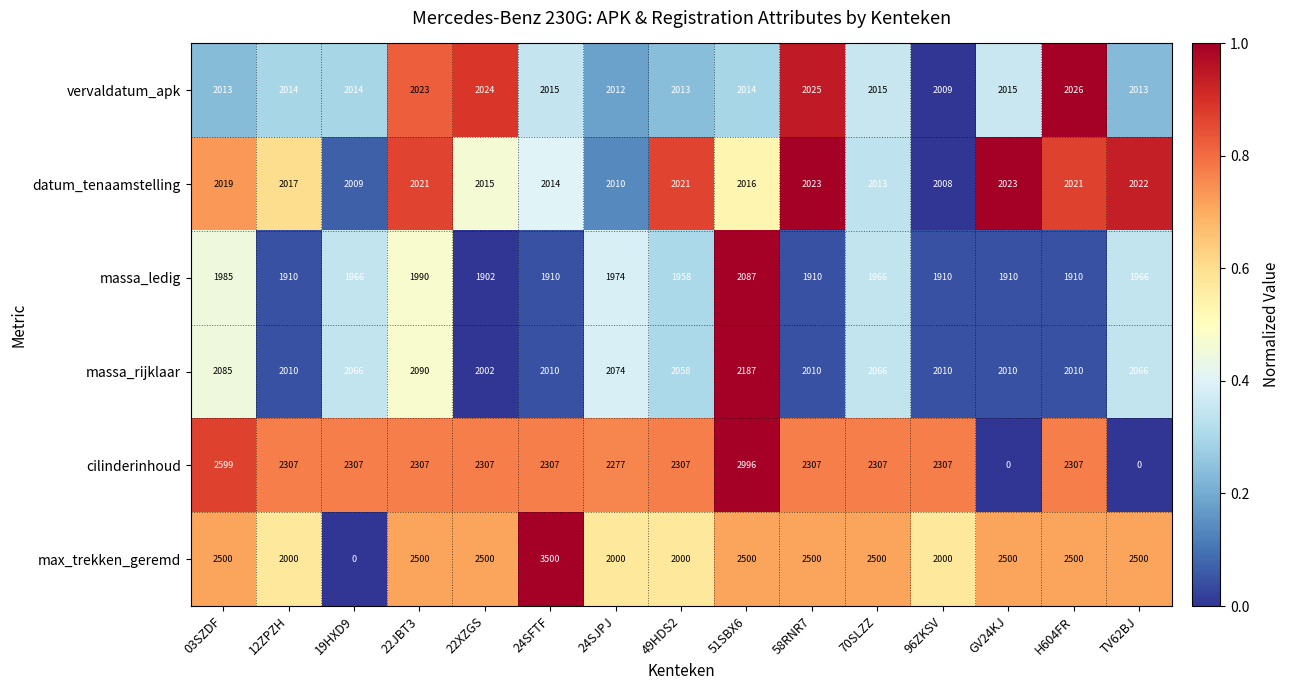

Which label corresponds to the largest value in the chart?

24SFTF